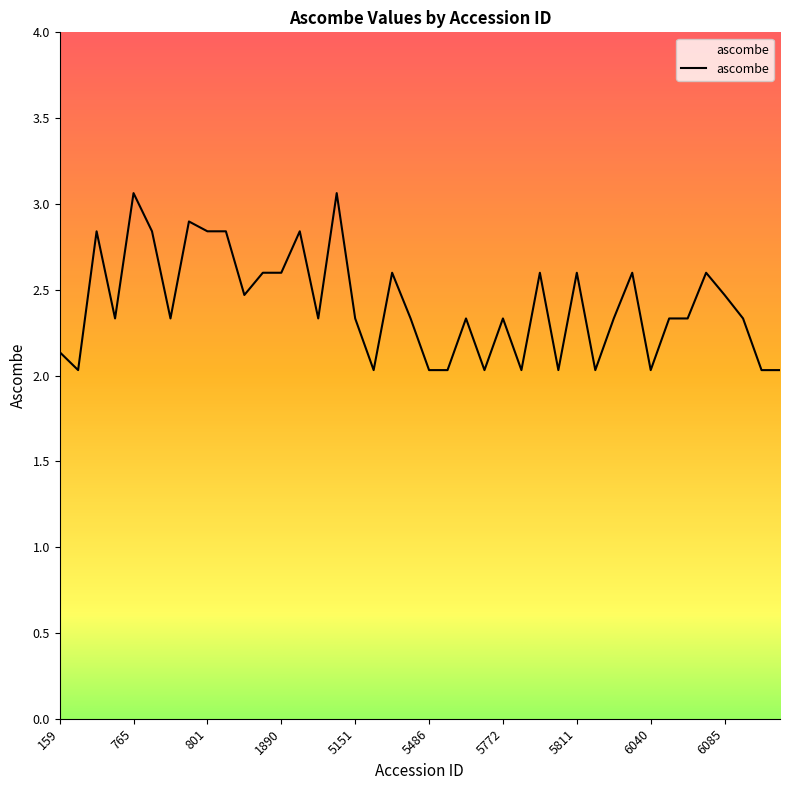

Does the chart display data point markers on the line(s)?

No